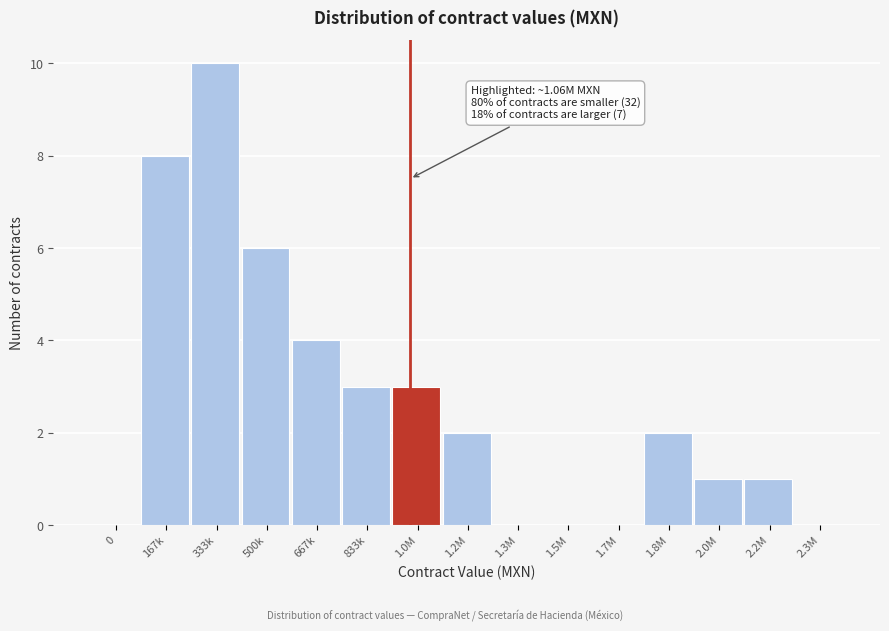

Reading left to right, transcribe all the data shown in this chart.

0=0	167k=8	333k=10	500k=6	667k=4	833k=3	1.0M=3	1.2M=2	1.3M=0	1.5M=0	1.7M=0	1.8M=2	2.0M=1	2.2M=1	2.3M=0